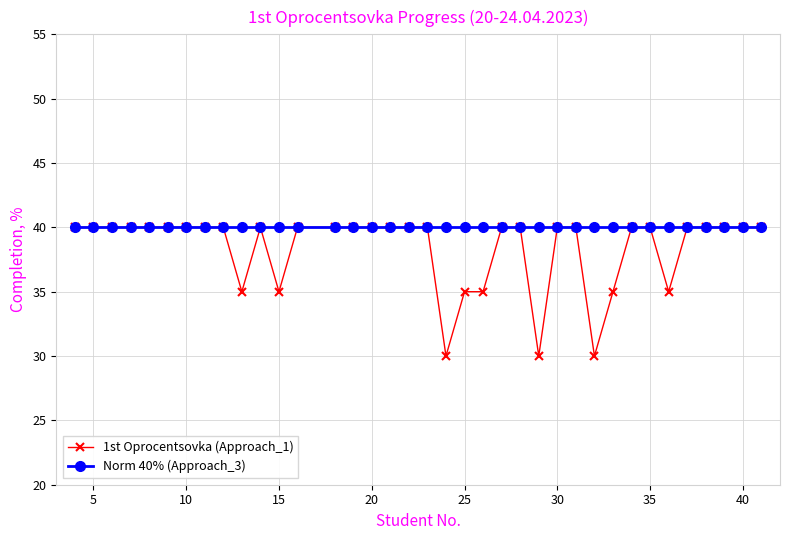

Which series has the widest spread of values?

1st Oprocentsovka (Approach_1)